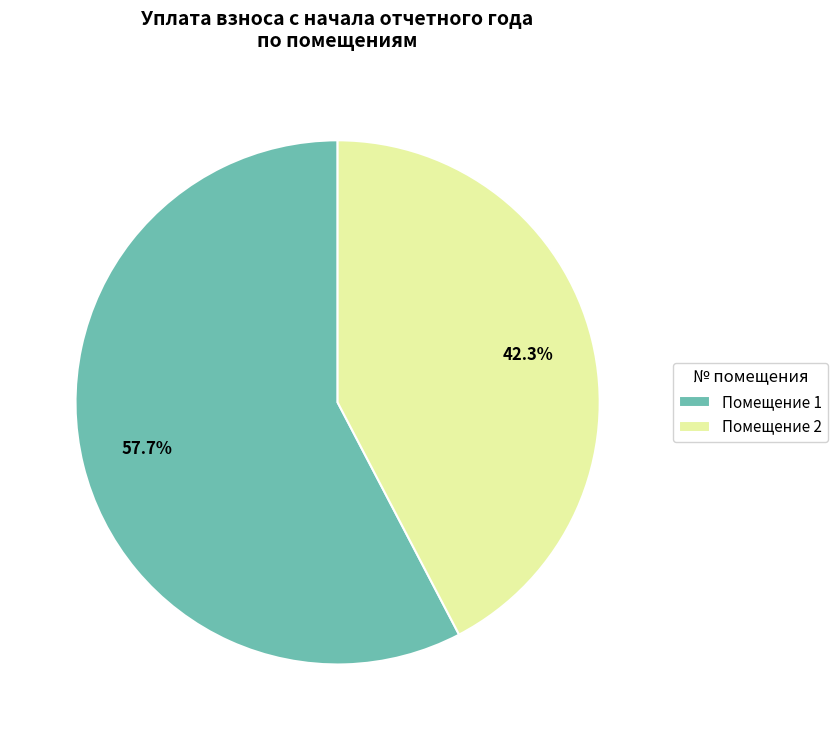

To the nearest percent, what is the difference between the largest and smallest slice percentages?

15%